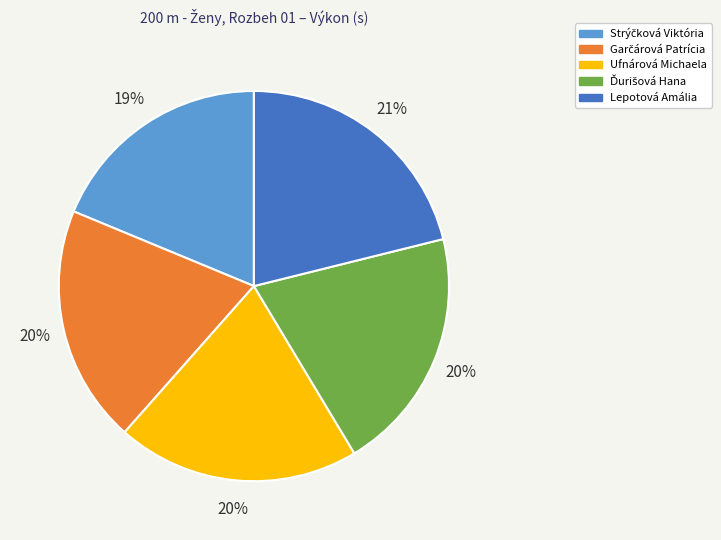

How many slices are in this pie chart?

5